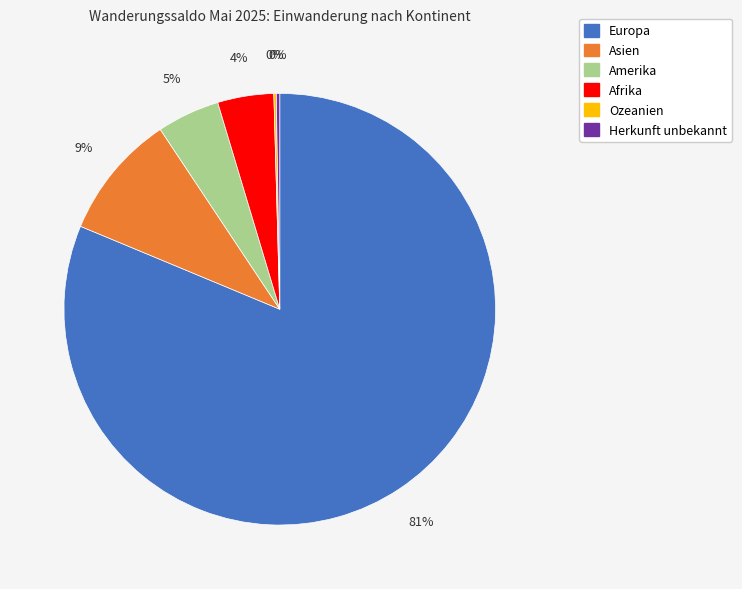

To the nearest percent, what is the average slice percentage?

17%